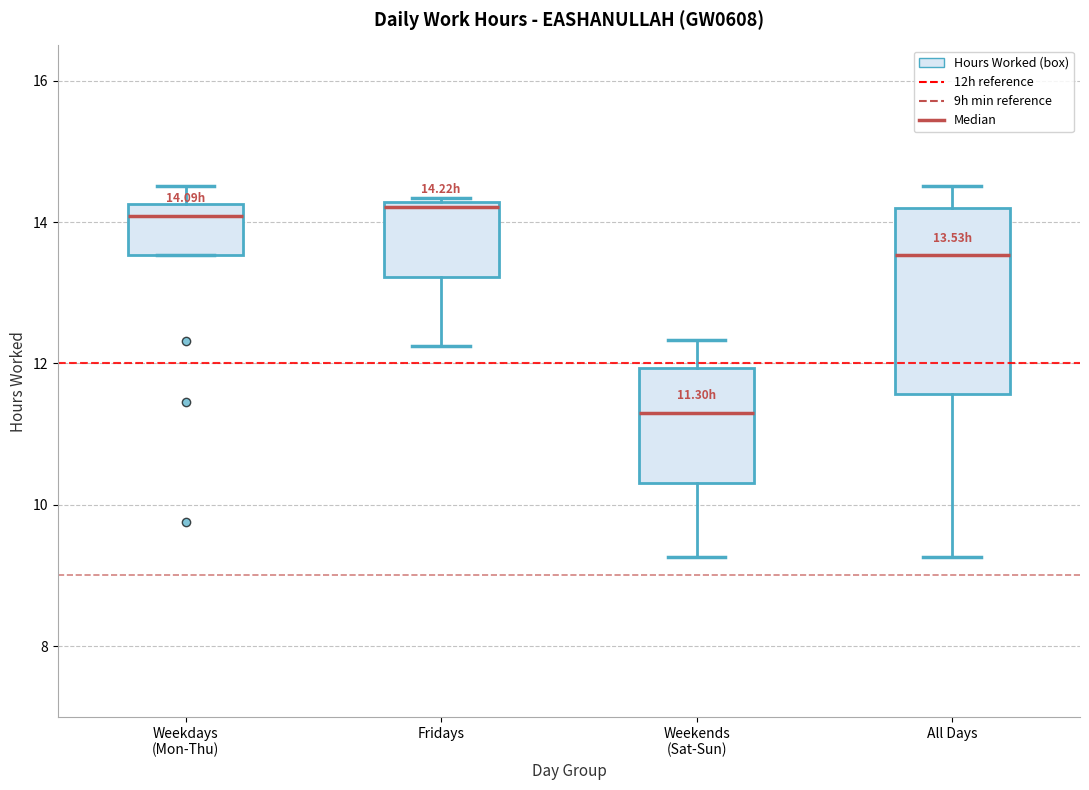

Comparing the boxes themselves (not the whiskers), which one is the tallest?

All Days